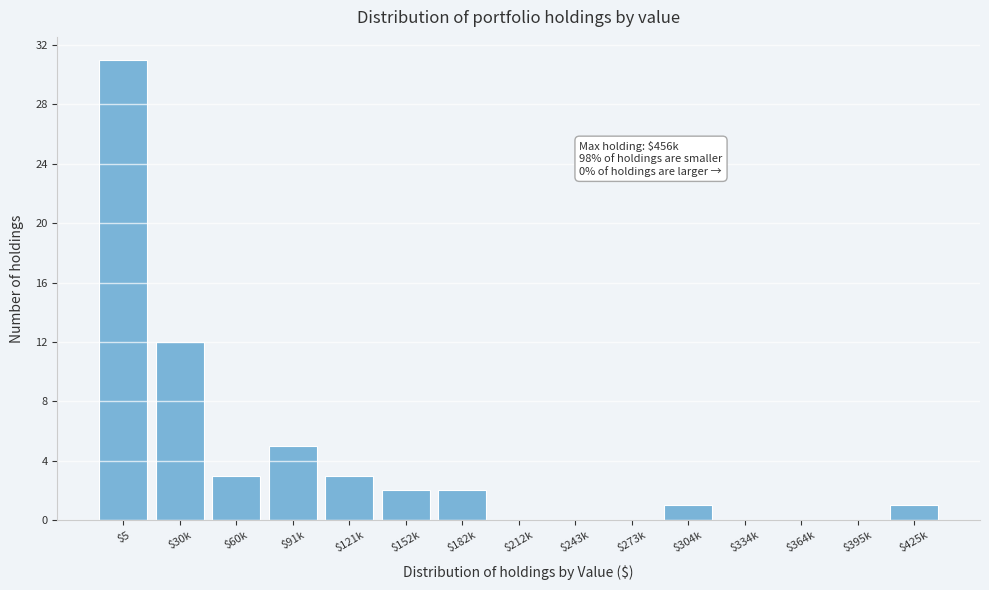

Is it true that the value at $121k is 5?

False